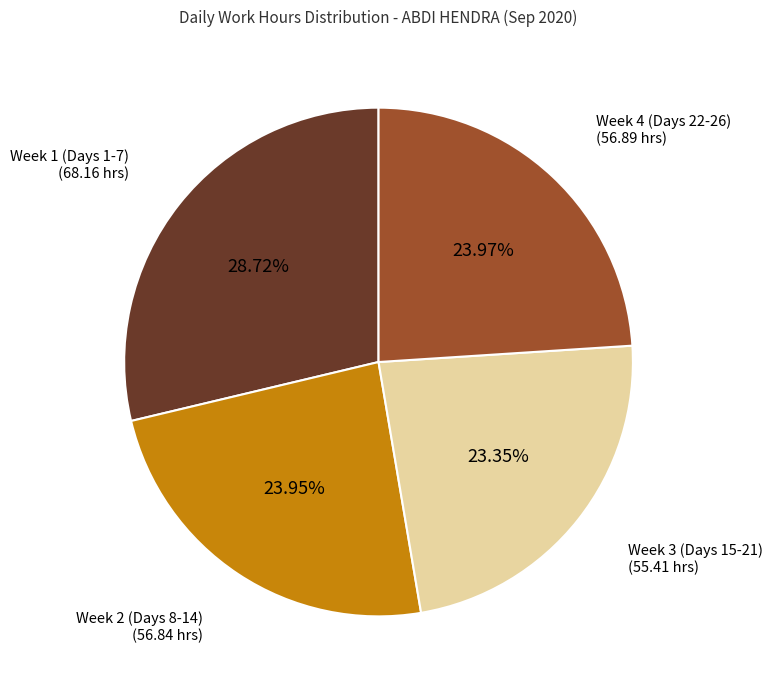

Is there any slice that represents more than half of the pie?

No